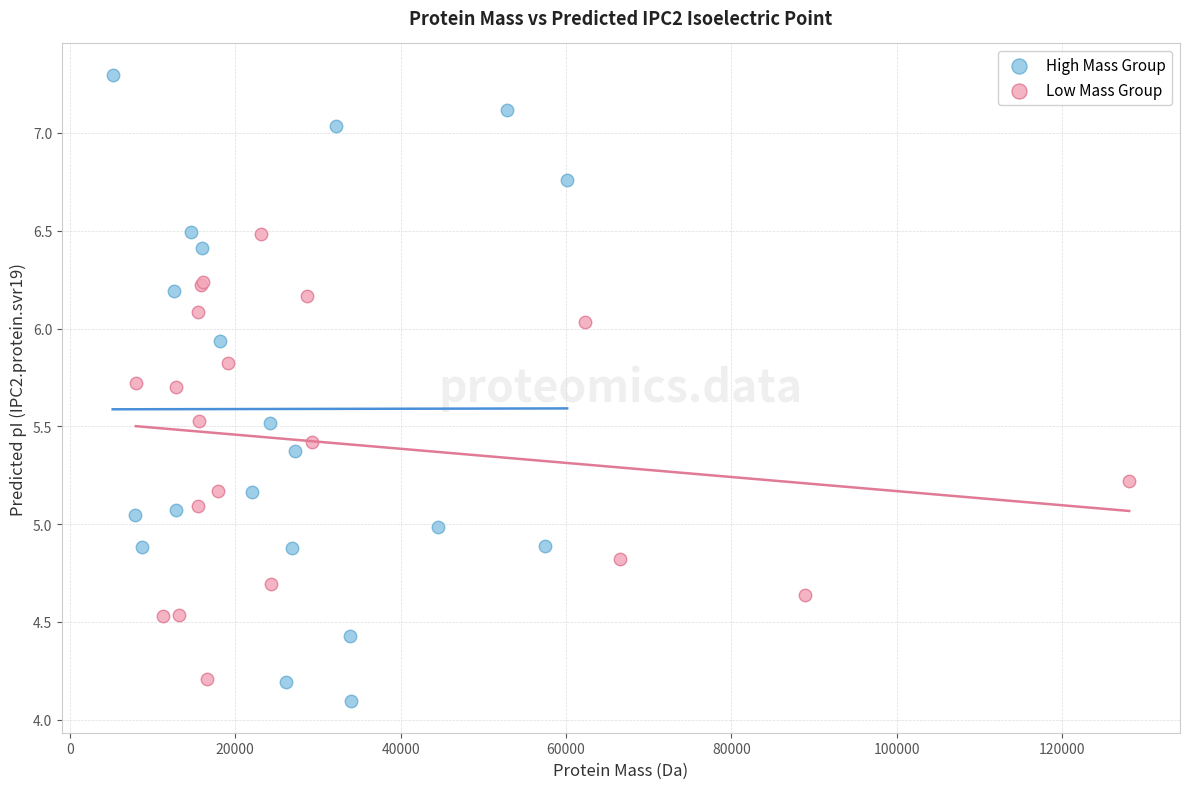

What are all the series names shown in the legend?

High Mass Group, Low Mass Group